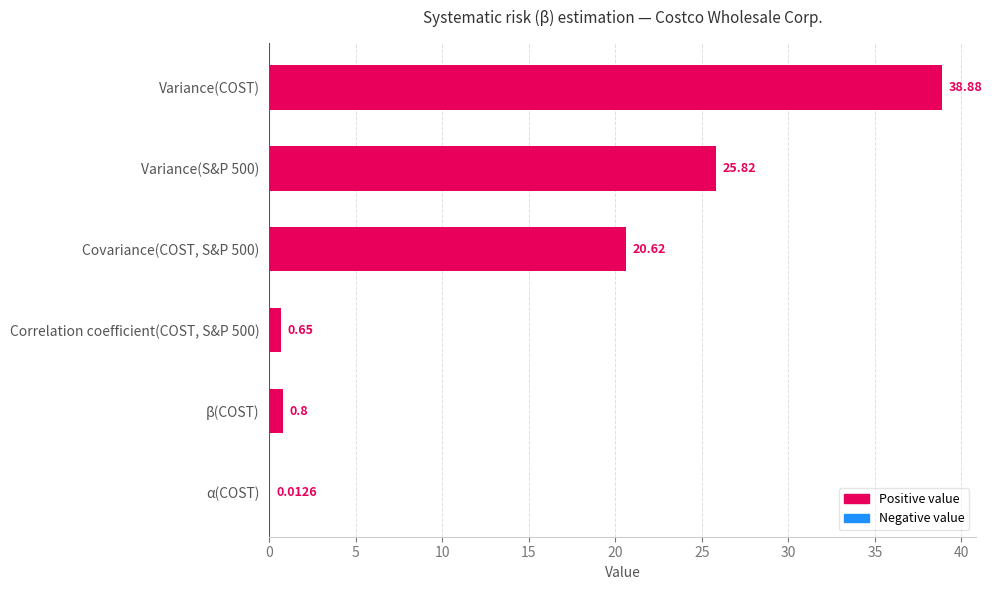

What is the maximum value shown in the chart?

38.9